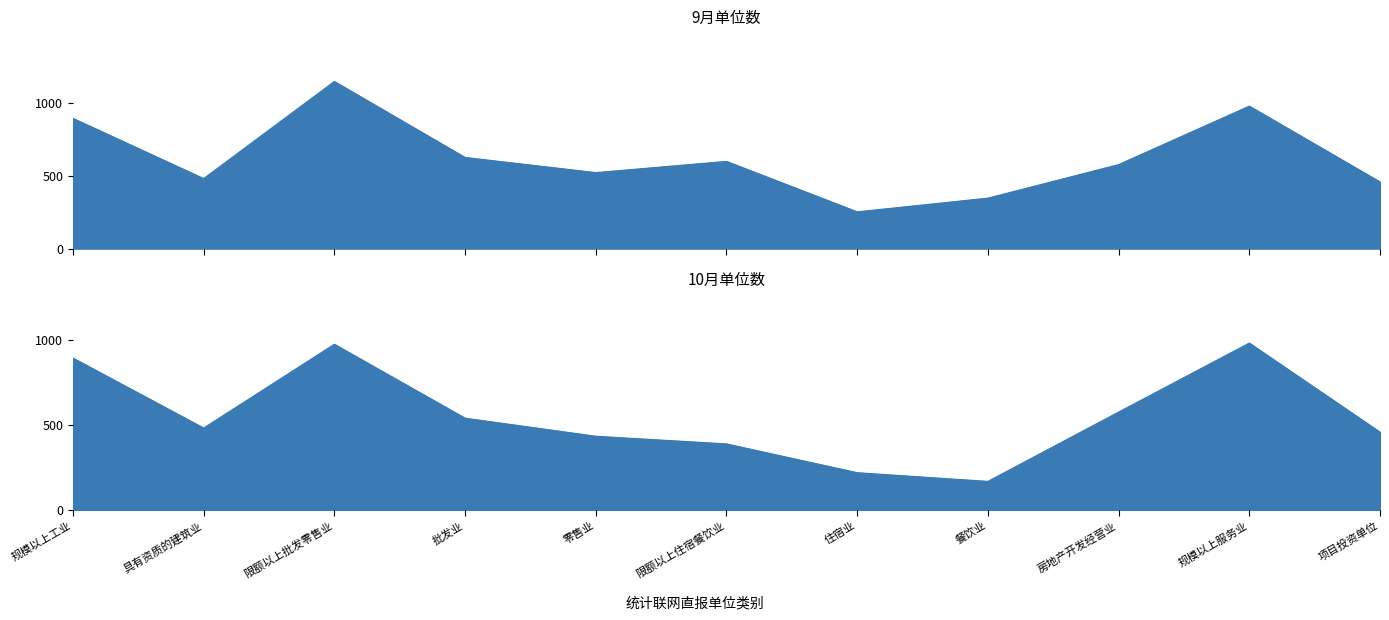

List the series in order of their overall mean, highest first.

9月单位数, 10月单位数